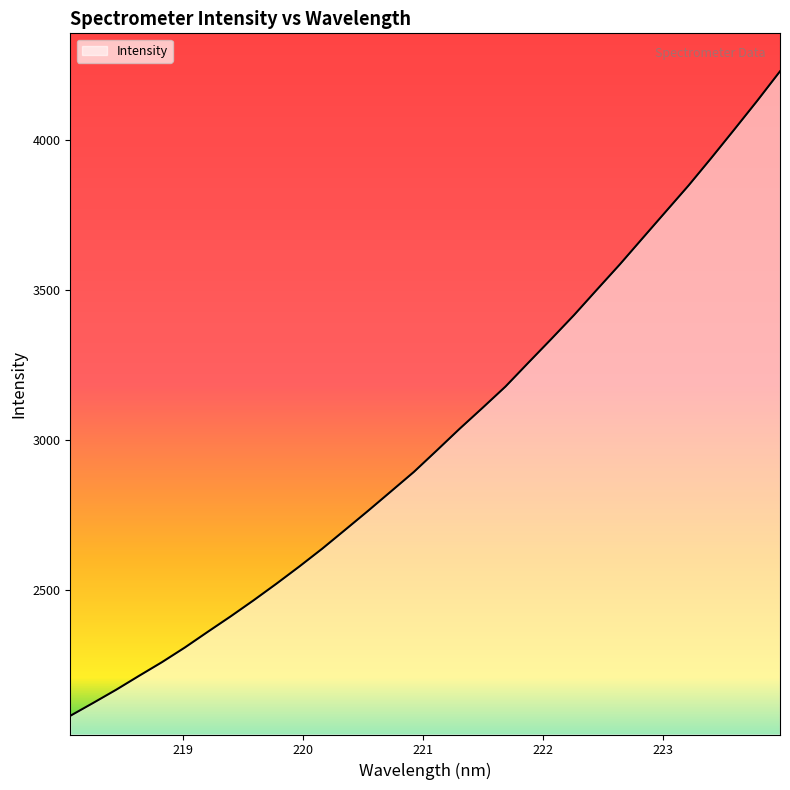

What is the greatest value displayed?

4230.1